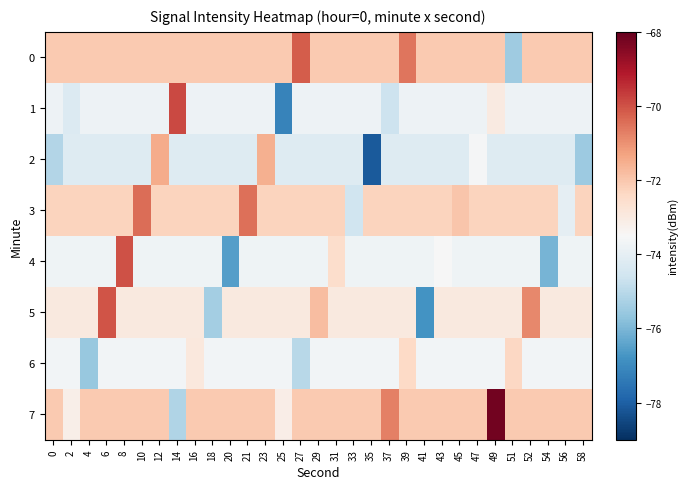

Which category has the highest value across all series?

49